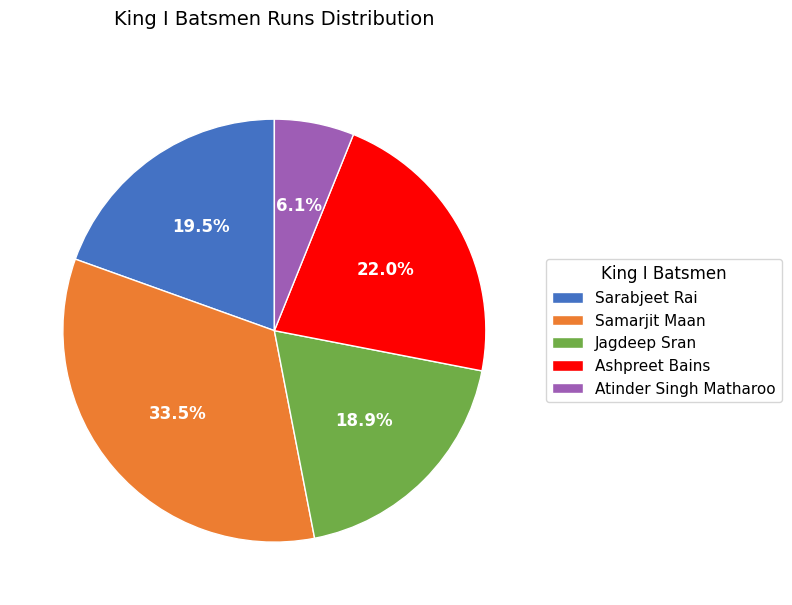

Is there any slice that represents more than half of the pie?

No